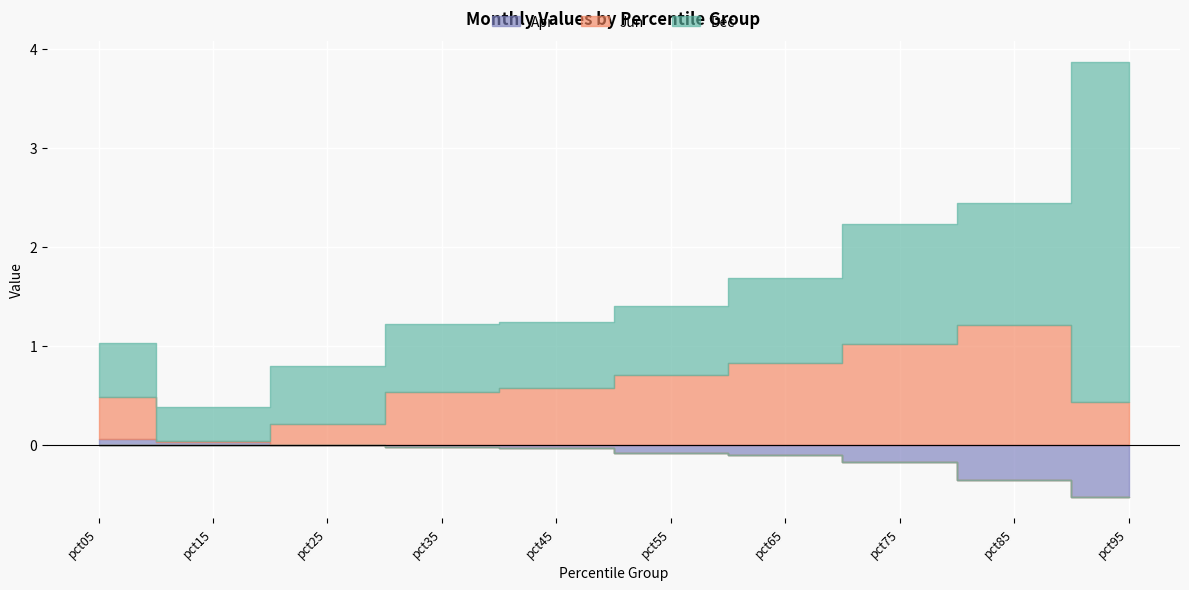

At which label does Apr first exceed 0?

pct05